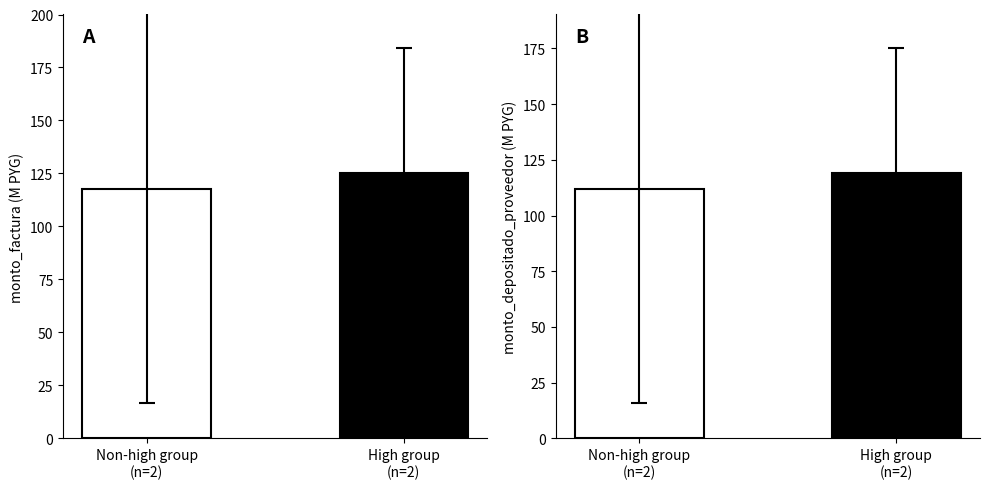

Reading left to right, what are all the values shown in this chart?

monto_factura: Non-high group
(n=2)=117.6	High group
(n=2)=125.0
monto_depositado_proveedor: Non-high group
(n=2)=111.9	High group
(n=2)=118.9